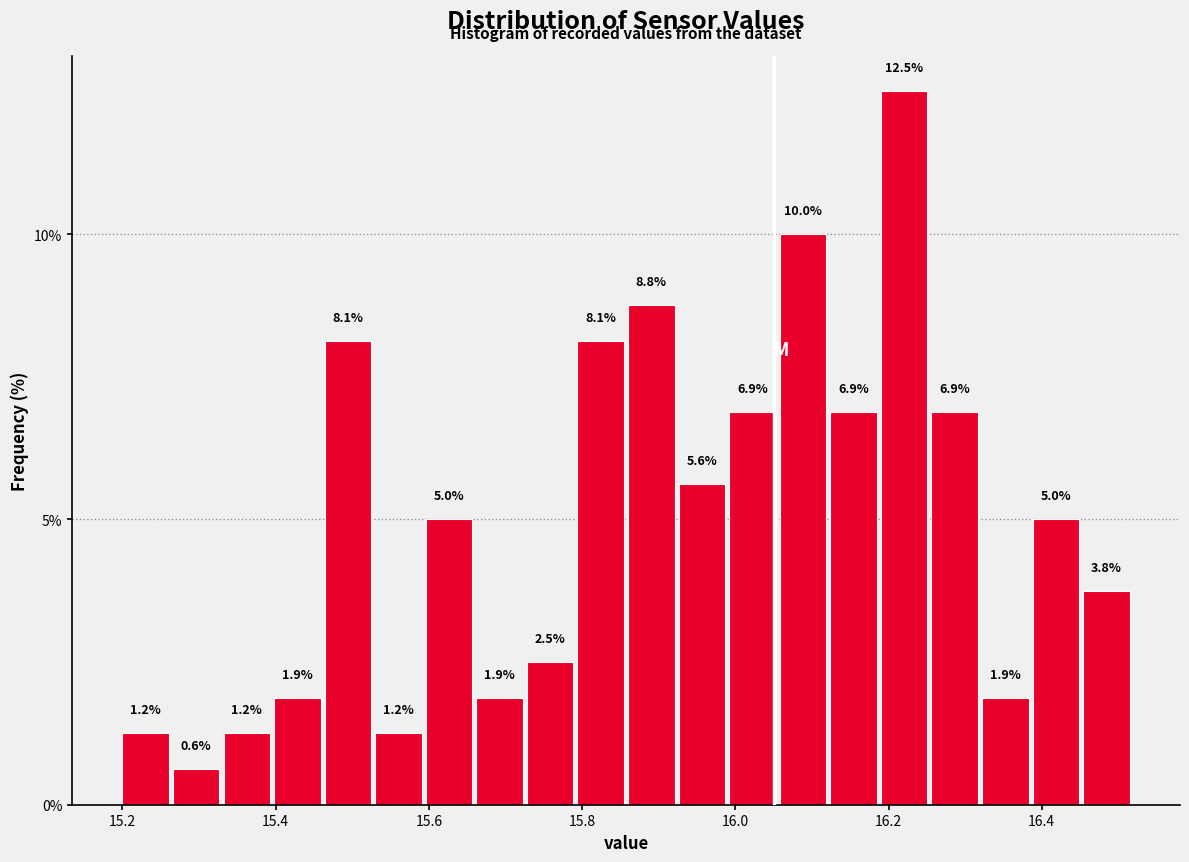

Read against the x-axis, roughly where is the centre of the tallest bar?

16.22